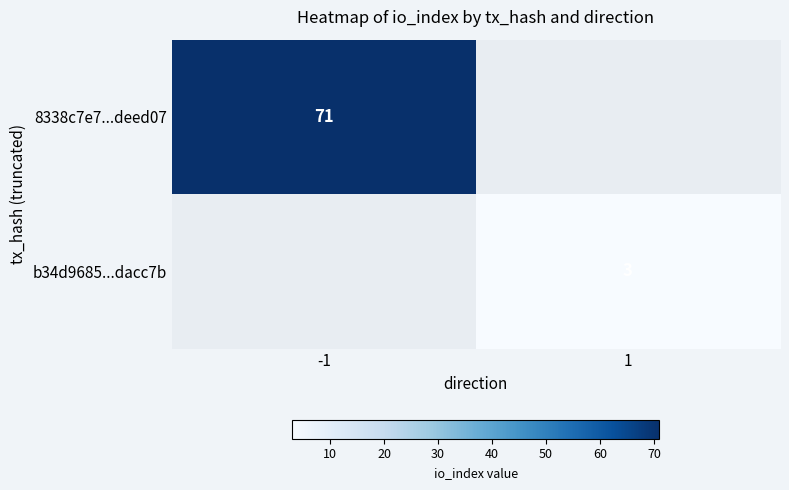

Is it true that b34d9685...dacc7b equals 1 at 1?

False